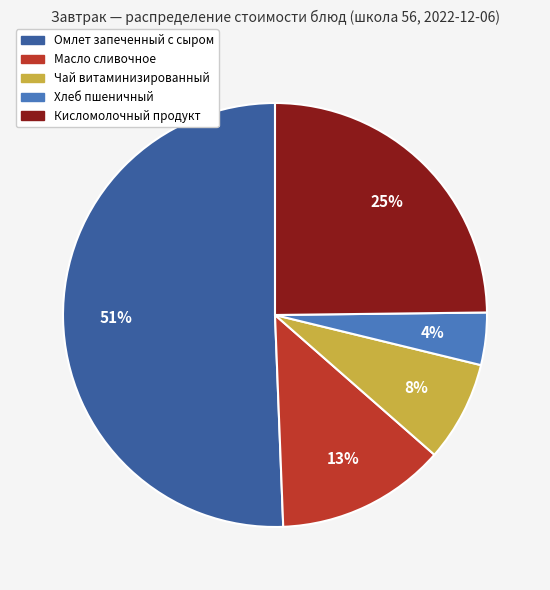

What percentage is the Кисломолочный продукт slice, to the nearest percent?

25%